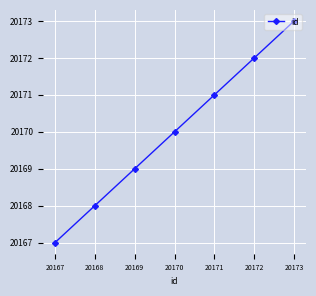

What is the sum of all values?

141190